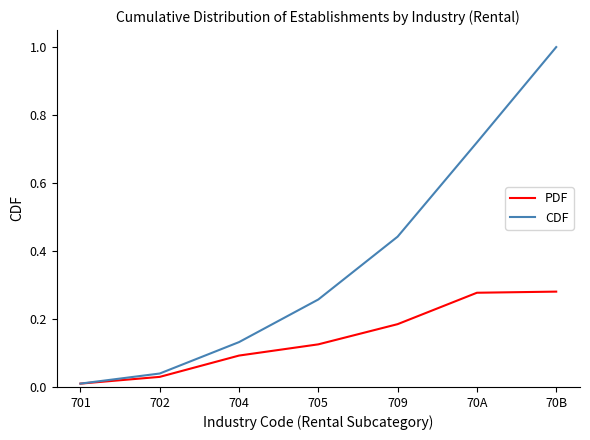

The CDF series shows 1.0 at 70B. True or false?

True